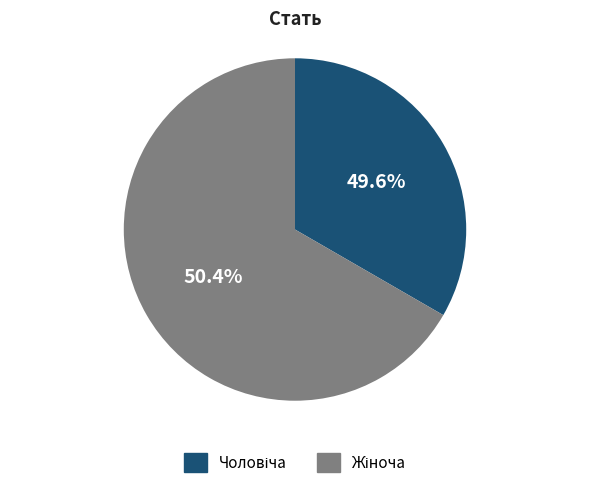

To the nearest percent, what is the average slice percentage?

50%